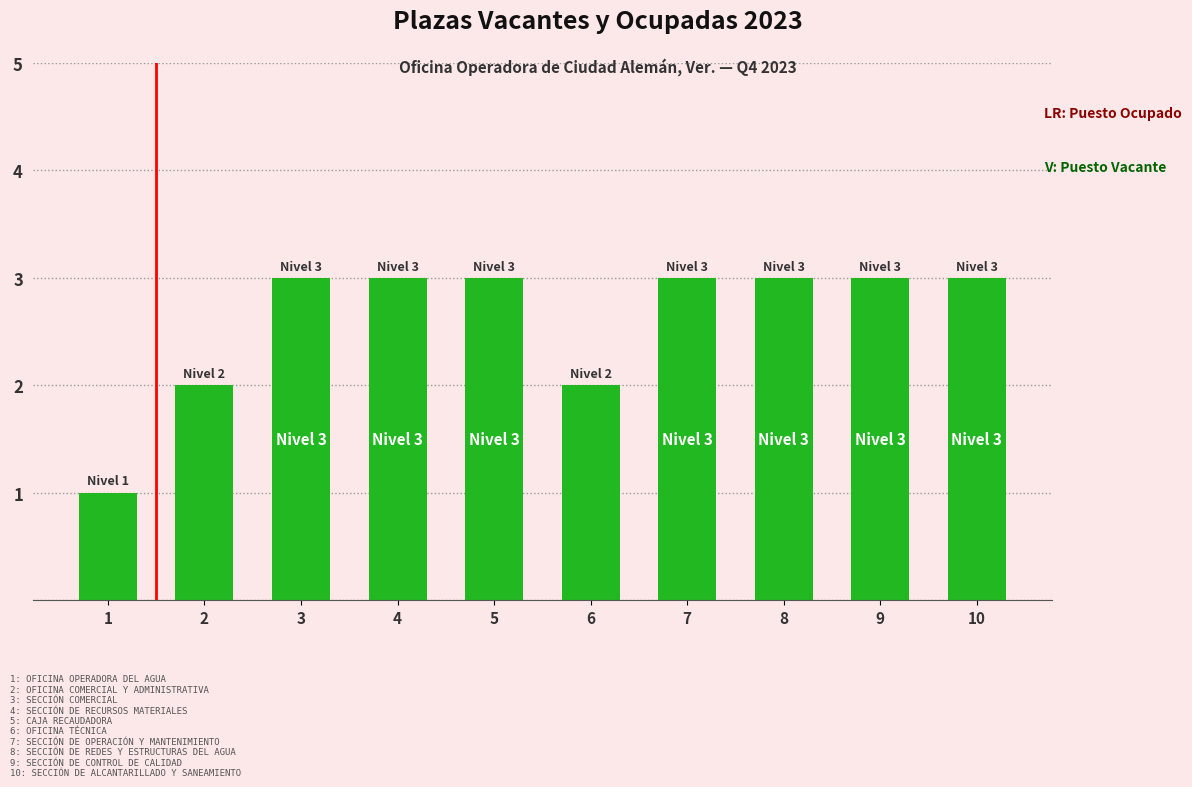

What is the difference between the values at OFICINA TÉCNICA and SECCIÓN DE CONTROL DE CALIDAD?

1